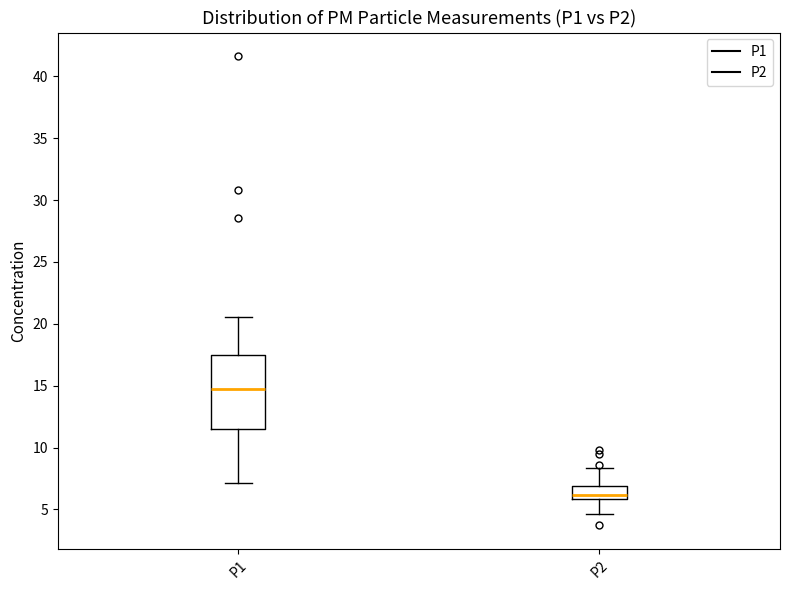

Reading left to right, transcribe this box plot: for each box, give where its median line is, the range the box spans, and where its two whiskers end, as read against the y-axis. The values are not printed on the chart, so give them approximately, as read against the axis.

P1: median 15.0, box 11.5 to 17.5, whiskers 7.0 to 20.5
P2: median 6.0 (just above the box's lower edge), box 6.0 to 7.0, whiskers 4.5 to 8.5